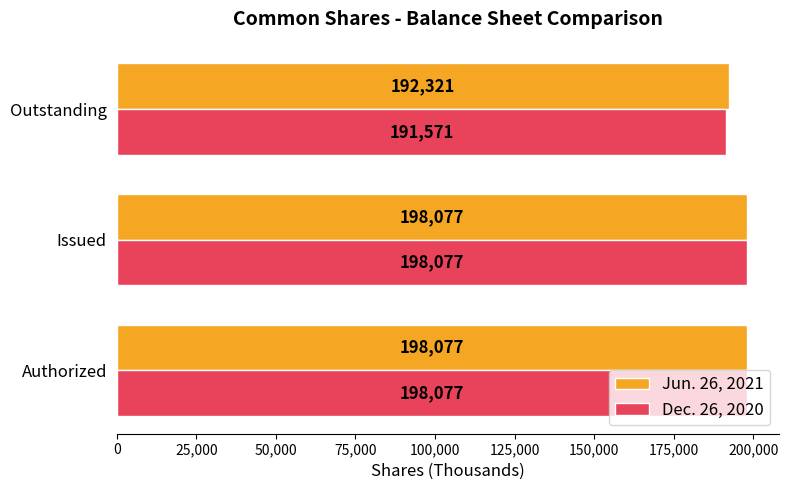

At Outstanding, list the series in order from largest to smallest.

Jun. 26, 2021, Dec. 26, 2020